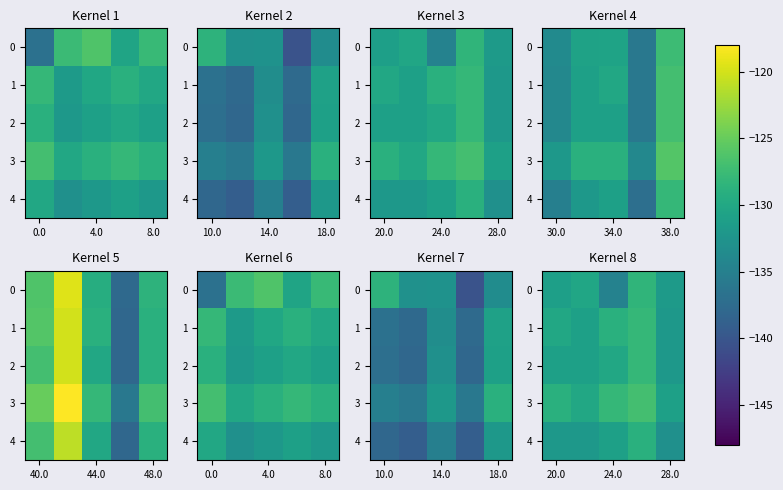

The value of 2 at 28.0 is -41.9. True or false?

False